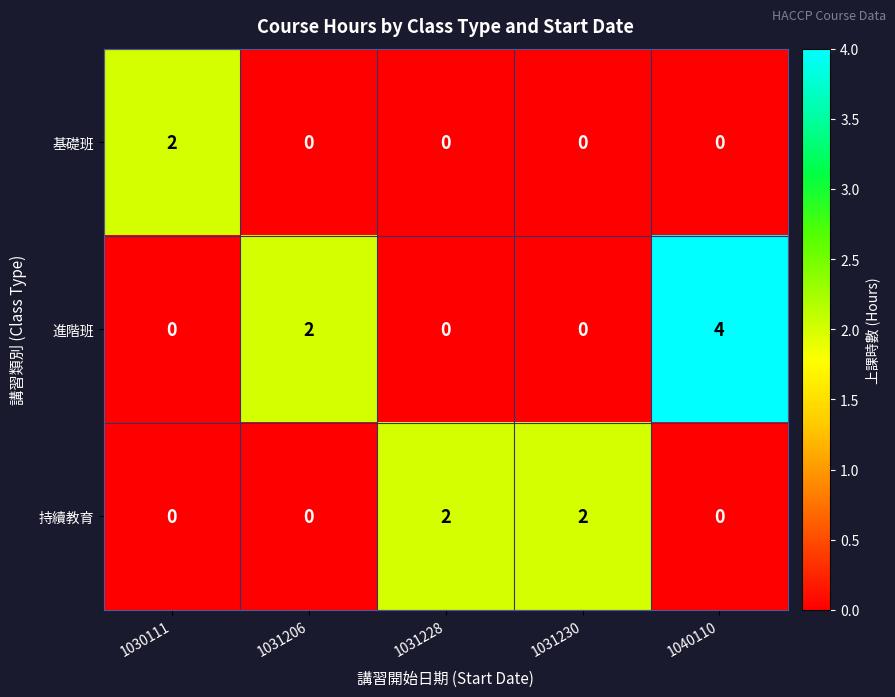

How many distinct data groups are displayed?

3